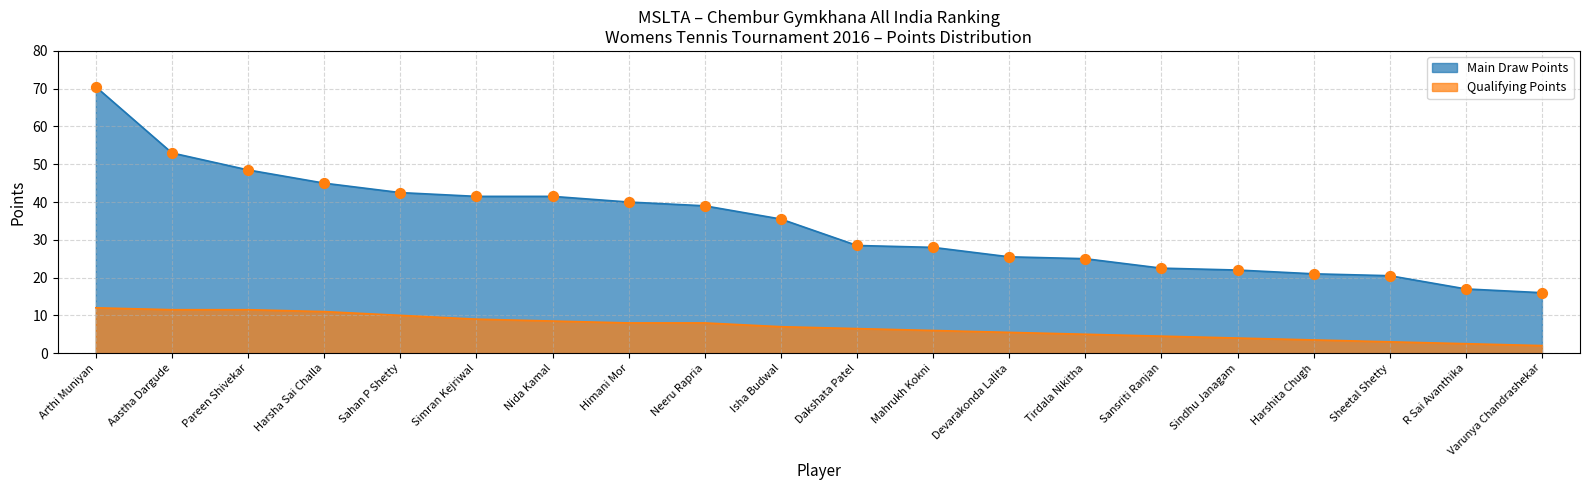

Which series contains the lowest Y value?

Qualifying Points